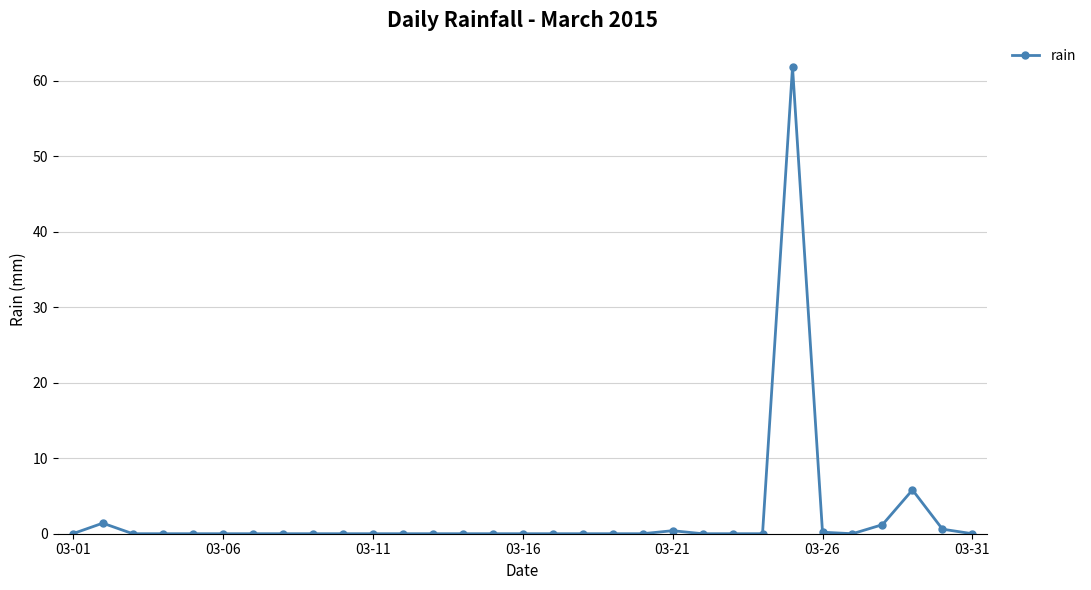

Does the chart display data point markers on the line(s)?

Yes